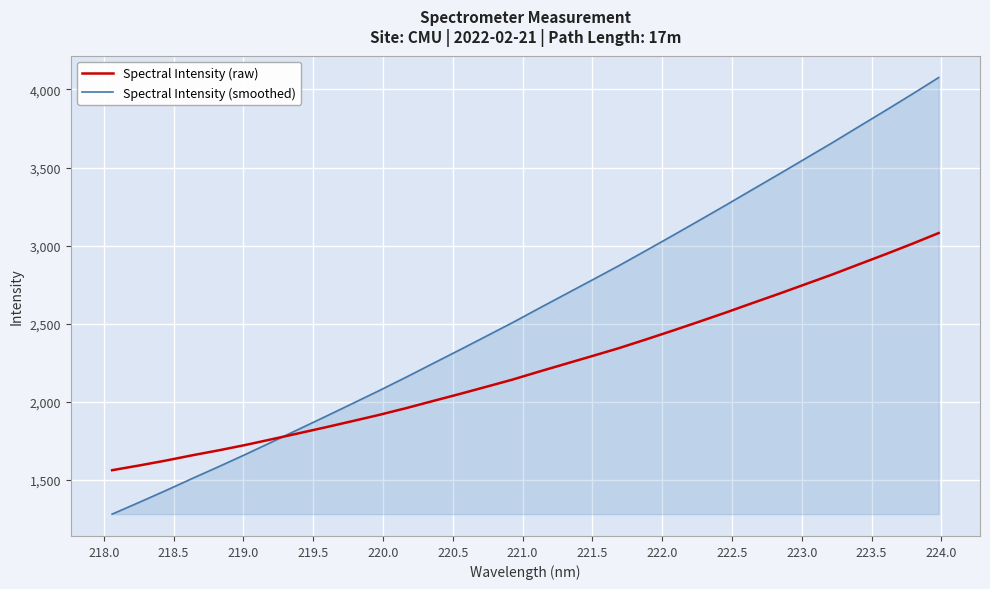

What are all the series names shown in the legend?

Spectral Intensity (raw), Spectral Intensity (smoothed)